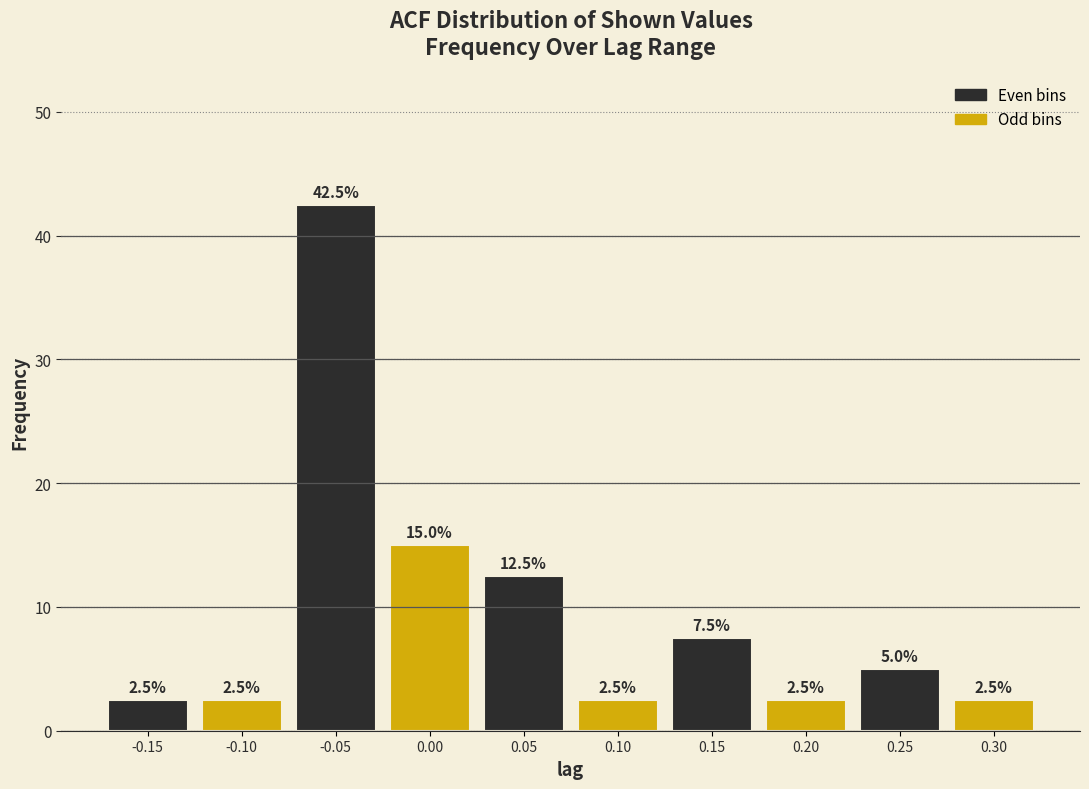

Reading right to left, transcribe all the data shown in this chart.

0.30=2.5	0.25=5.0	0.20=2.5	0.15=7.5	0.10=2.5	0.05=12.5	0.00=15.0	-0.05=42.5	-0.10=2.5	-0.15=2.5